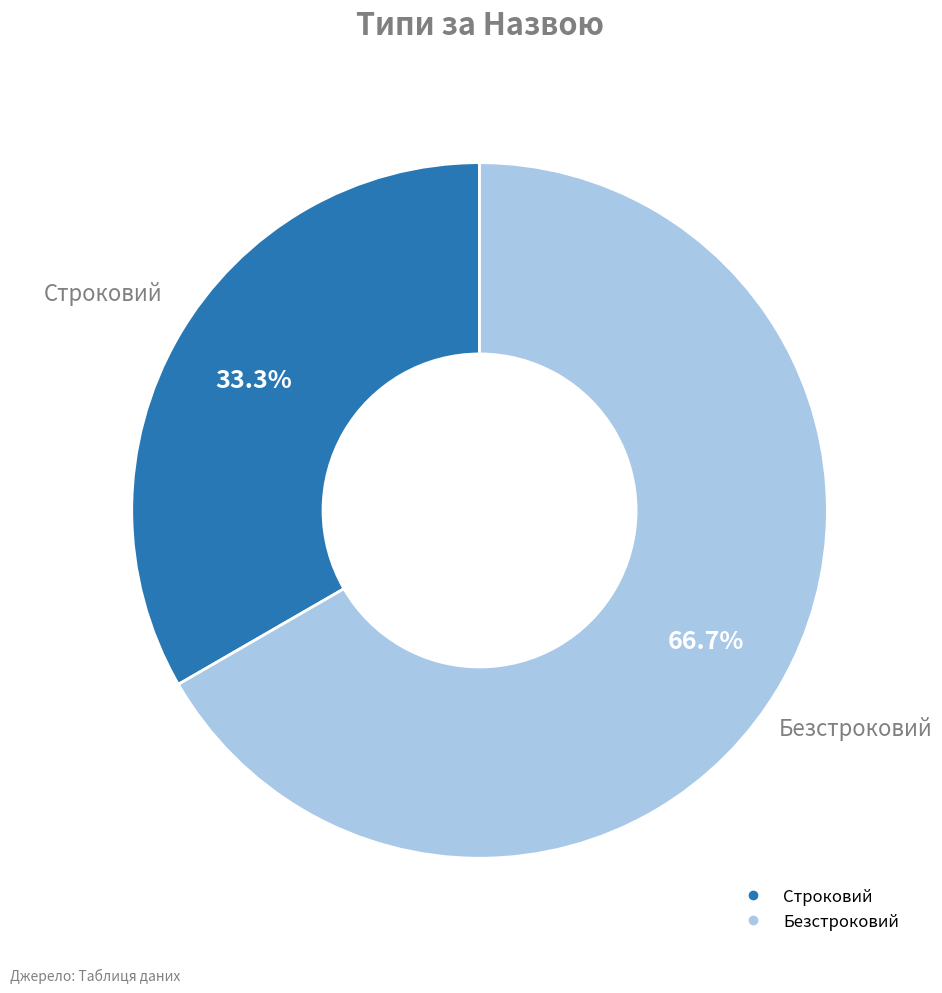

What percentage do Безстроковий and Строковий together represent?

100.0%